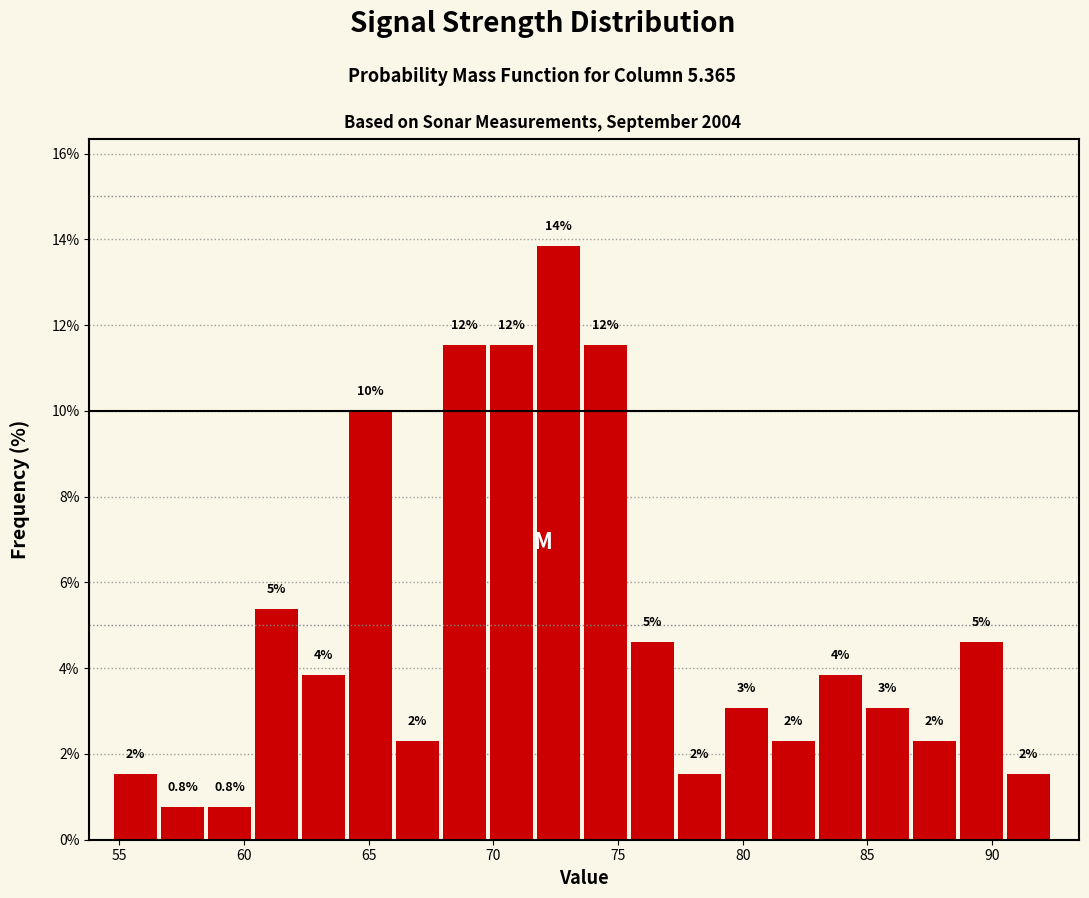

Read against the x-axis, roughly where is the centre of the tallest bar?

72.5